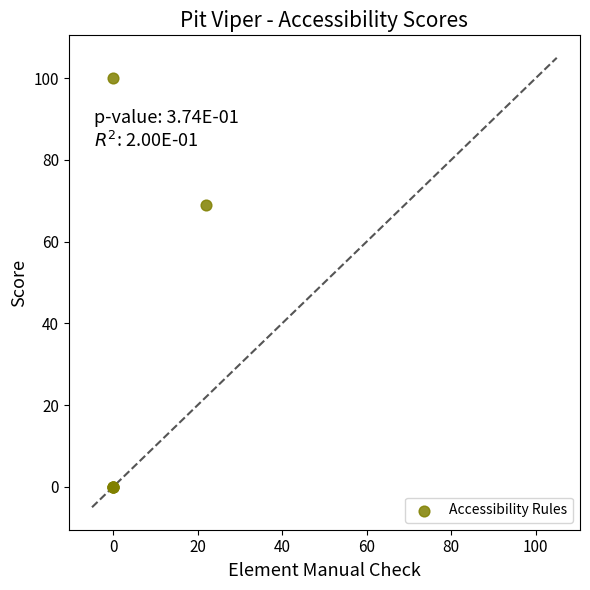

What Y value in the scatter plot is closest to 50?

69